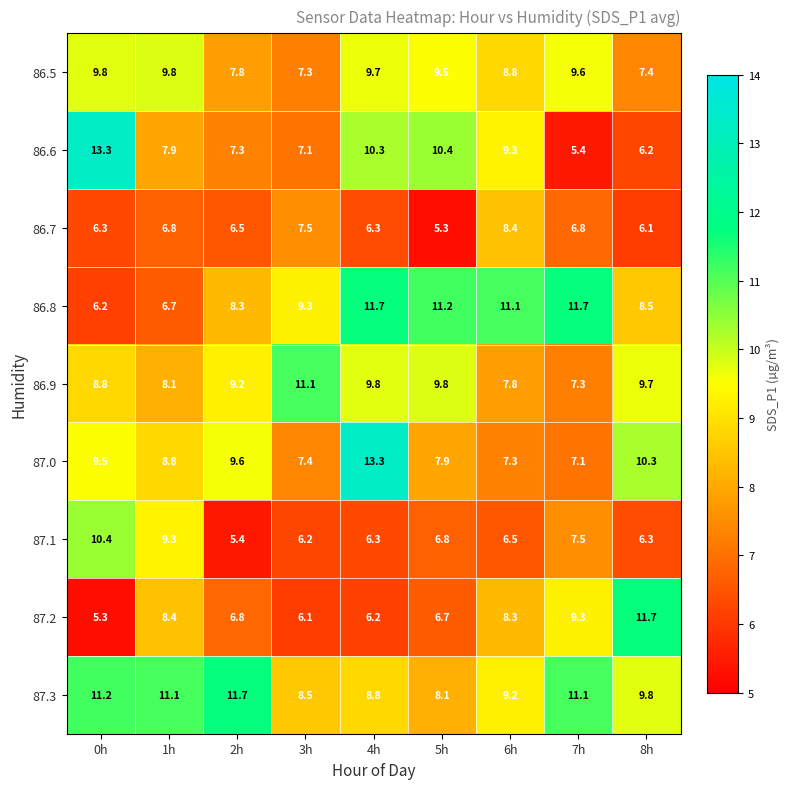

Which category has the lowest value in the 87.0 series?

7h